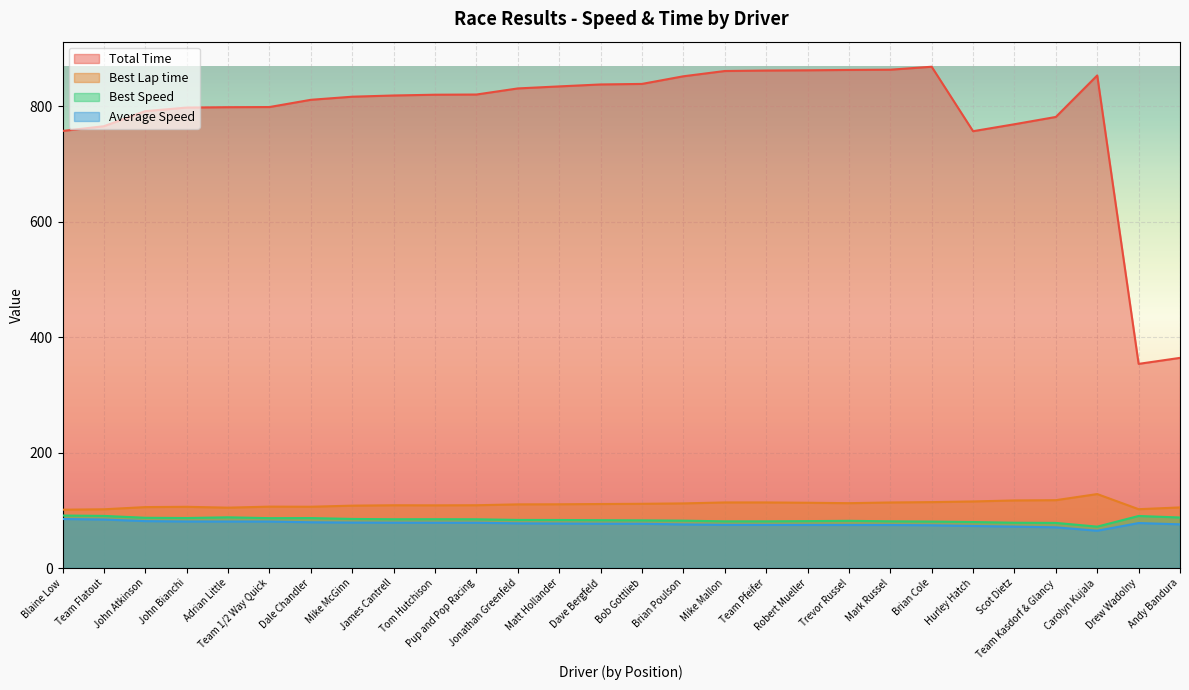

Reading left to right, list all the values displayed in this chart.

Total Time: 757.0	765.2	791.3	797.5	798.1	798.4	810.9	816.3	818.4	819.7	820.1	830.6	834.1	837.5	838.4	851.6	860.8	861.6	862.0	862.6	863.1	868.2	756.5	768.6	781.2	853.1	353.6	364.0
Best Lap time: 101.0	101.7	105.5	106.0	104.5	106.3	106.1	108.0	108.7	108.6	108.7	110.2	110.4	110.8	111.2	111.9	113.6	113.6	113.0	112.3	113.5	114.1	115.3	117.0	117.5	128.1	101.9	104.9
Best Speed: 90.9	90.3	87.0	86.6	87.8	86.4	86.5	85.0	84.5	84.6	84.4	83.3	83.2	82.8	82.5	82.0	80.8	80.8	81.2	81.7	80.9	80.4	79.6	78.4	78.1	71.7	90.1	87.5
Average Speed: 84.9	84.0	81.2	80.6	80.5	80.5	79.2	78.7	78.5	78.4	78.4	77.4	77.0	76.7	76.6	75.5	74.7	74.6	74.5	74.5	74.5	74.0	72.8	71.7	70.5	64.6	77.9	75.7